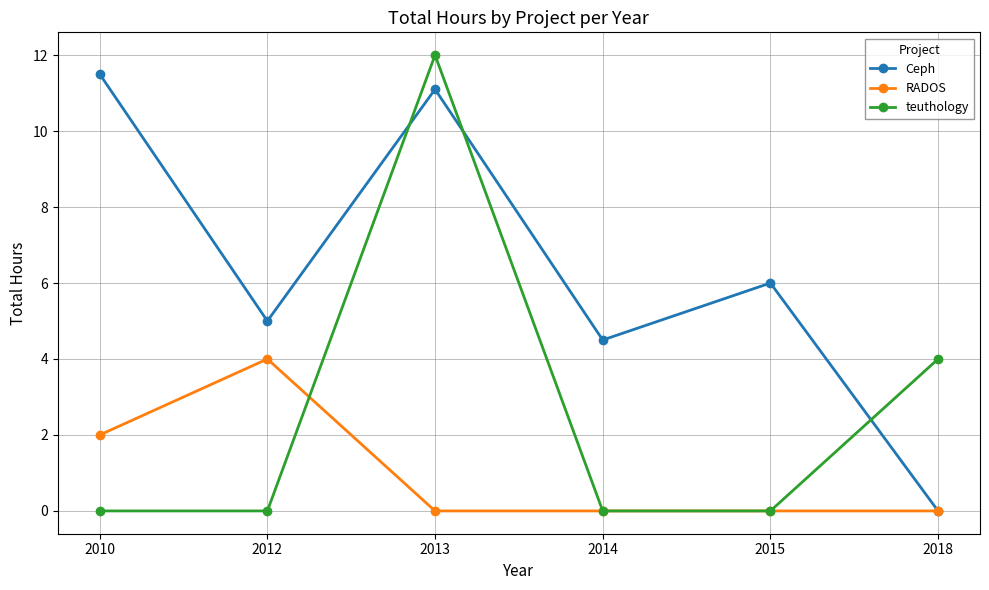

At 2012, list the series in order from largest to smallest.

Ceph, RADOS, teuthology